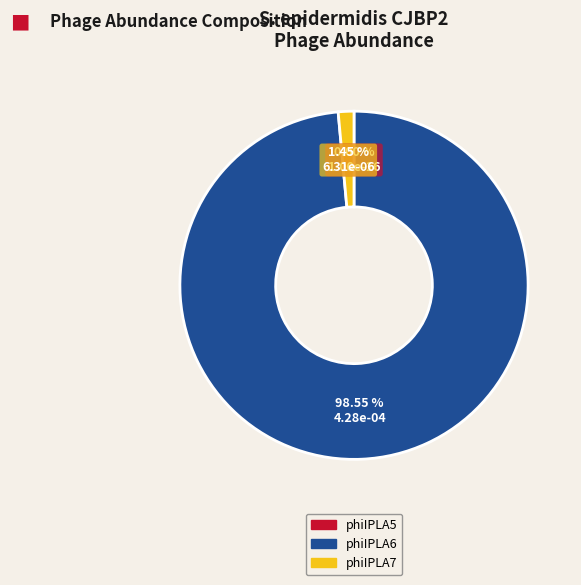

Does any single category account for the majority?

Yes